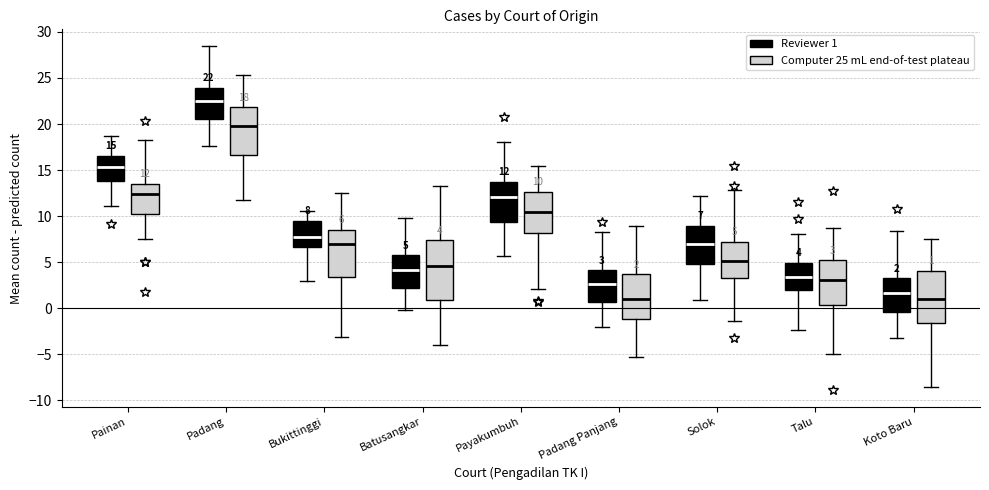

Comparing the boxes themselves (not the whiskers), which one is the tallest?

Batusangkar (Computer 25 mL end-of-test plateau)